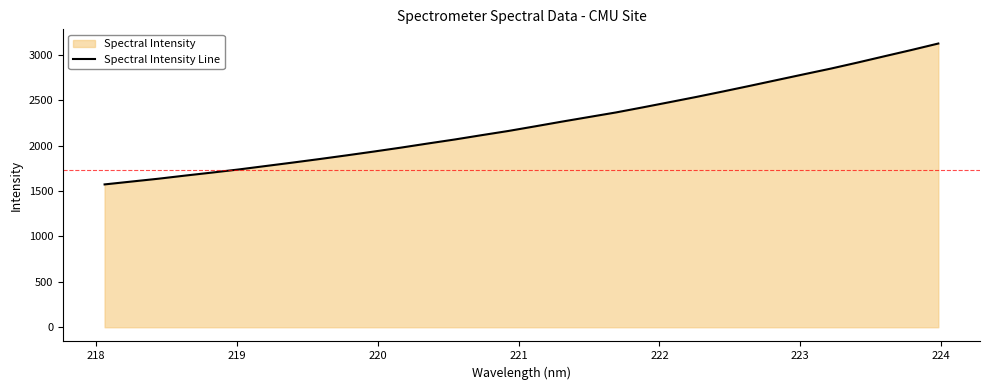

How many categories are shown in the chart?

32